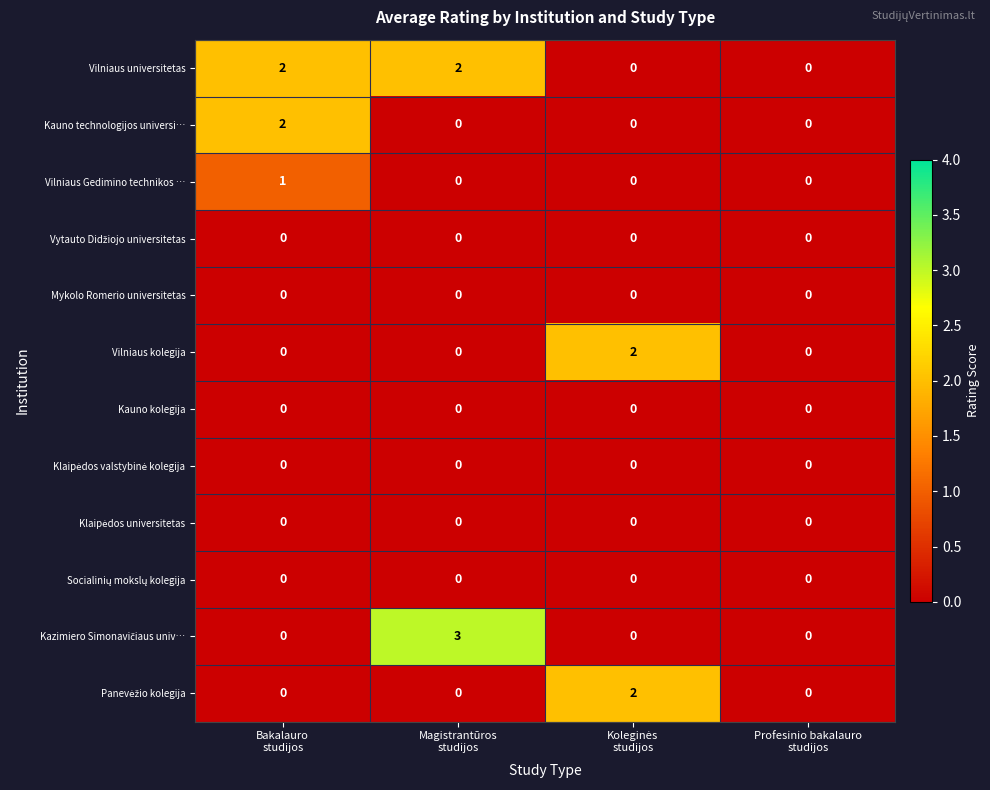

What is the spread (max minus min) of values at Bakalauro
studijos?

2